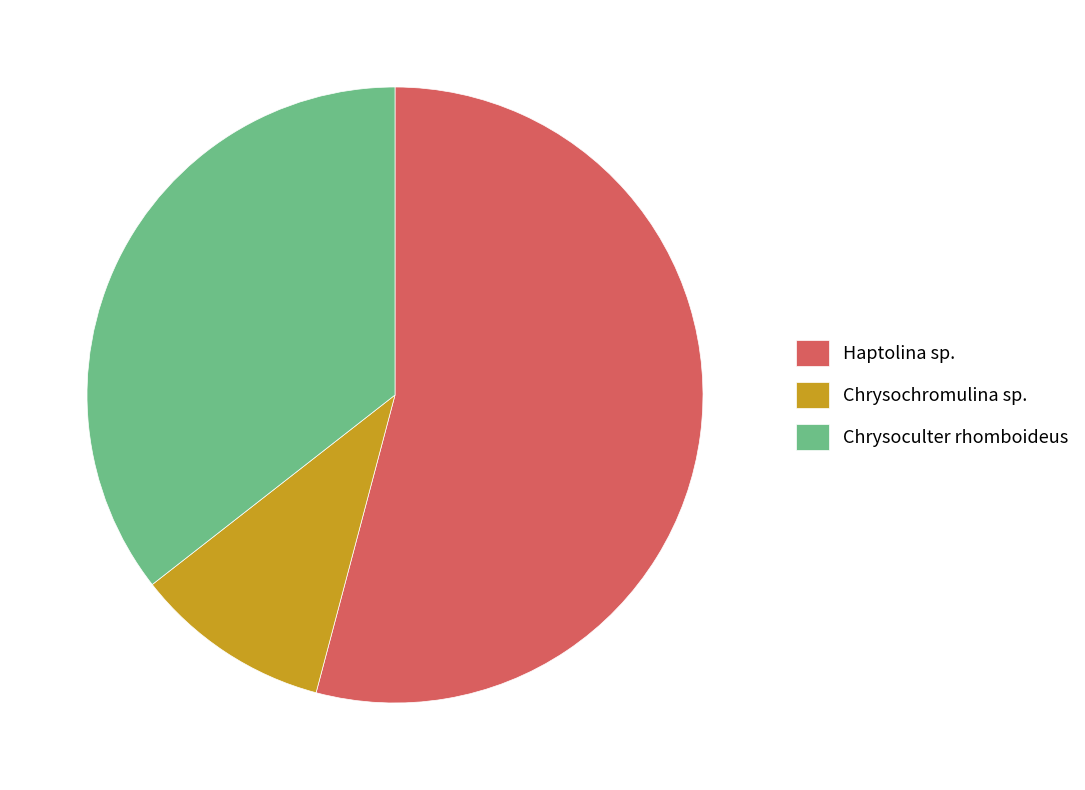

Combined, do Haptolina sp. and Chrysochromulina sp. account for over 50%?

Yes